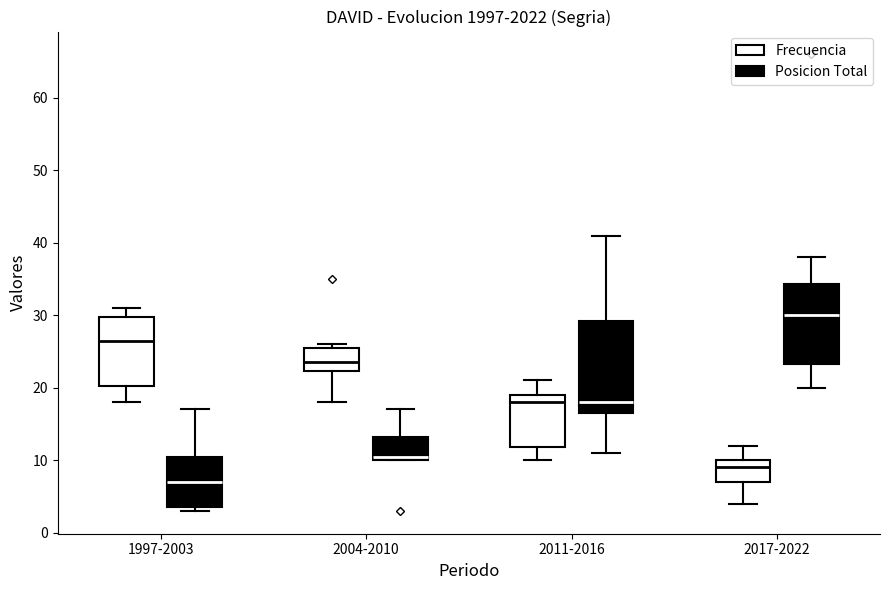

Comparing the boxes themselves (not the whiskers), which one is the tallest?

2011-2016 (Posicion Total)